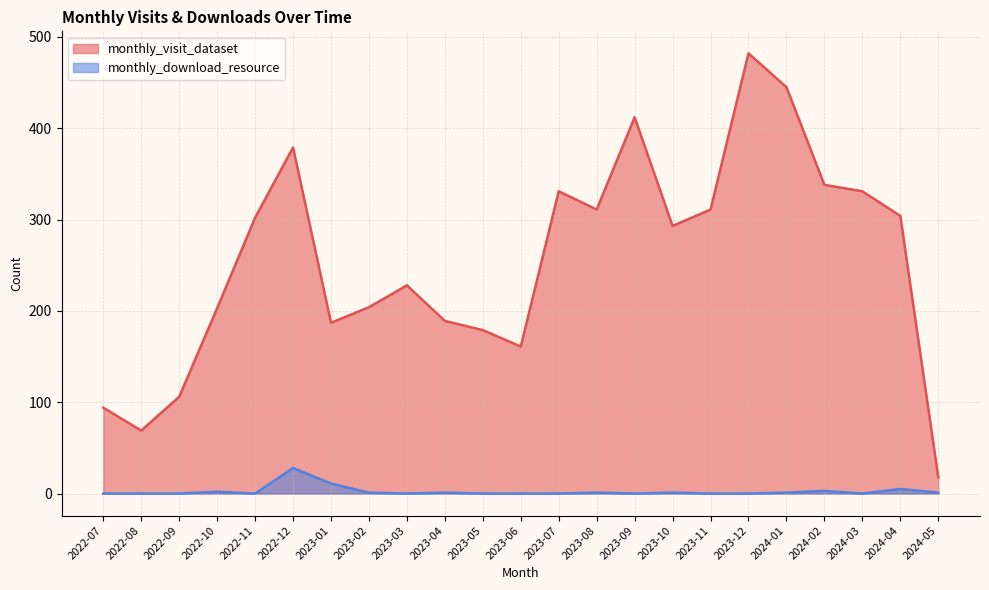

At which label is monthly_download_resource closest to 14?

2023-01